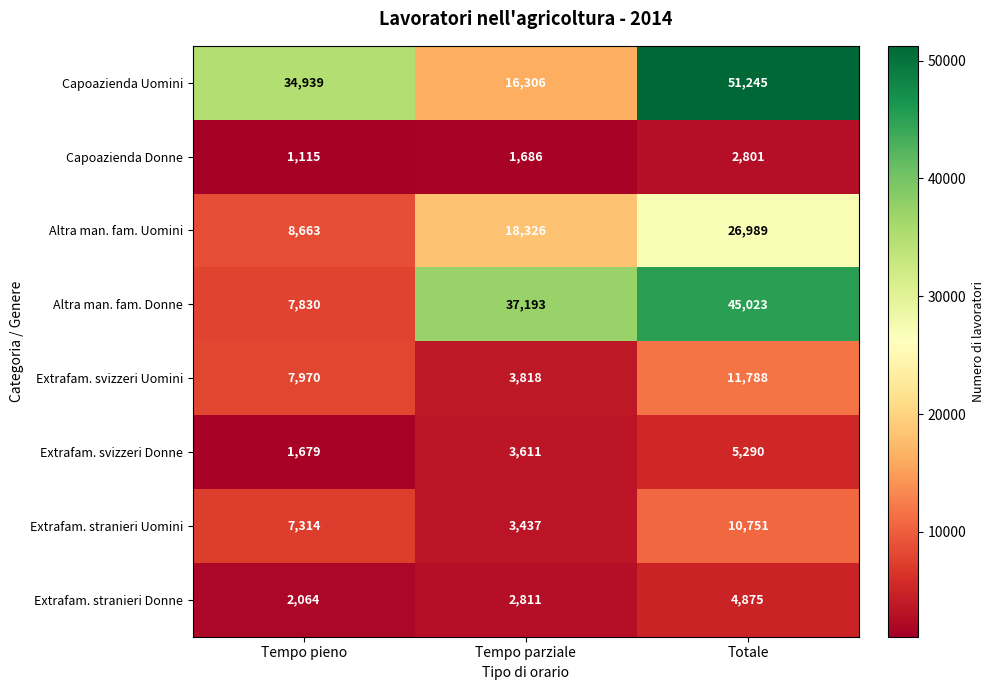

Reading left to right, what are all the values shown in this chart?

Capoazienda Uomini: Tempo pieno=34939	Tempo parziale=16306	Totale=51245
Capoazienda Donne: Tempo pieno=1115	Tempo parziale=1686	Totale=2801
Altra man. fam. Uomini: Tempo pieno=8663	Tempo parziale=18326	Totale=26989
Altra man. fam. Donne: Tempo pieno=7830	Tempo parziale=37193	Totale=45023
Extrafam. svizzeri Uomini: Tempo pieno=7970	Tempo parziale=3818	Totale=11788
Extrafam. svizzeri Donne: Tempo pieno=1679	Tempo parziale=3611	Totale=5290
Extrafam. stranieri Uomini: Tempo pieno=7314	Tempo parziale=3437	Totale=10751
Extrafam. stranieri Donne: Tempo pieno=2064	Tempo parziale=2811	Totale=4875